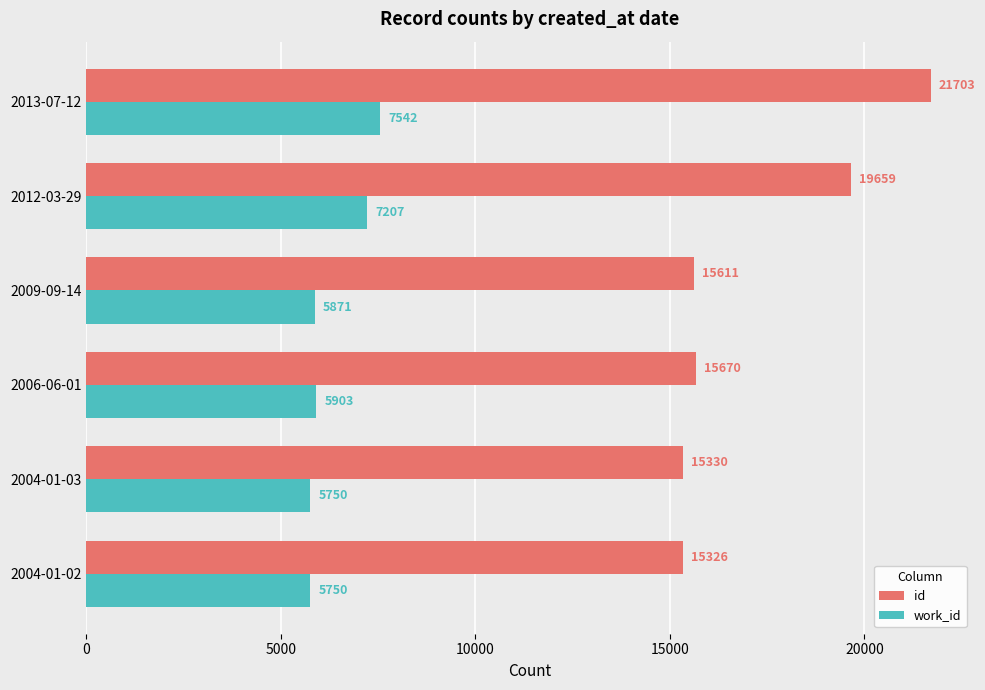

Rank the series by their average value, from lowest to highest.

work_id, id